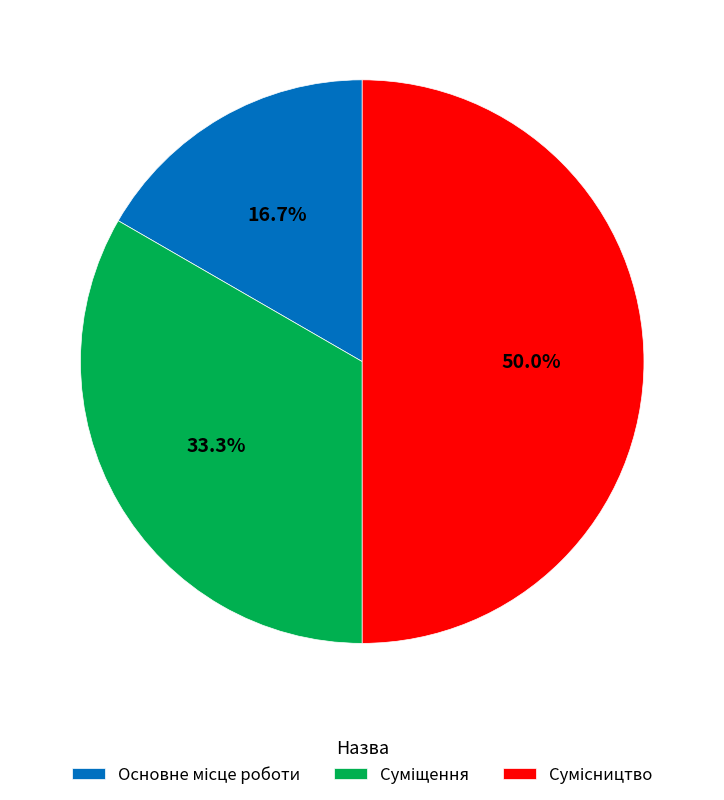

How many slices are in this pie chart?

3